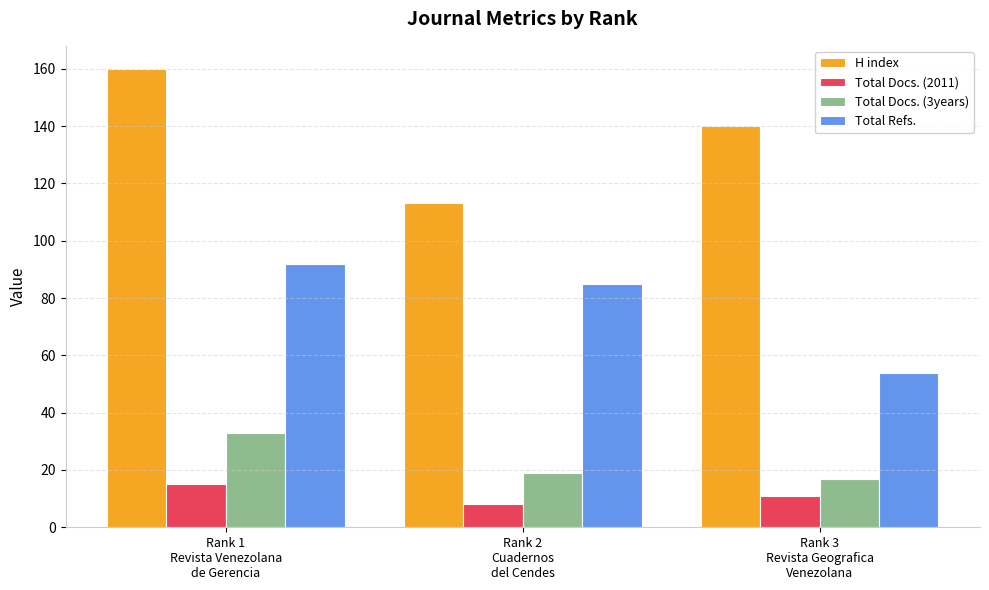

Between Rank 2
Cuadernos
del Cendes and Rank 3
Revista Geografica
Venezolana, which series saw the biggest shift?

Total Refs.